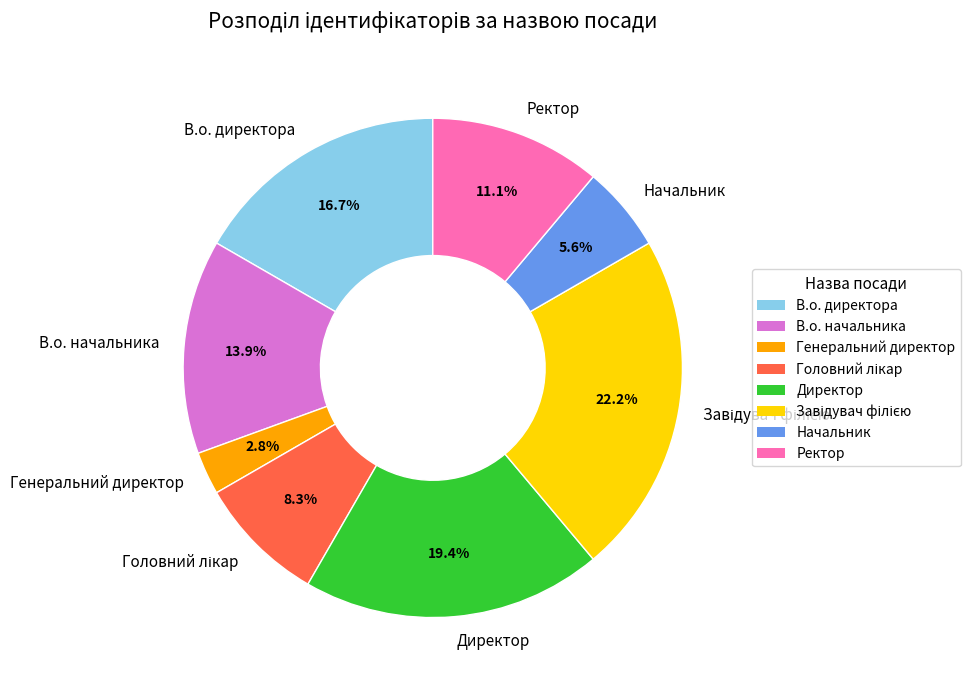

Which category has the smallest portion of the pie?

Генеральний директор